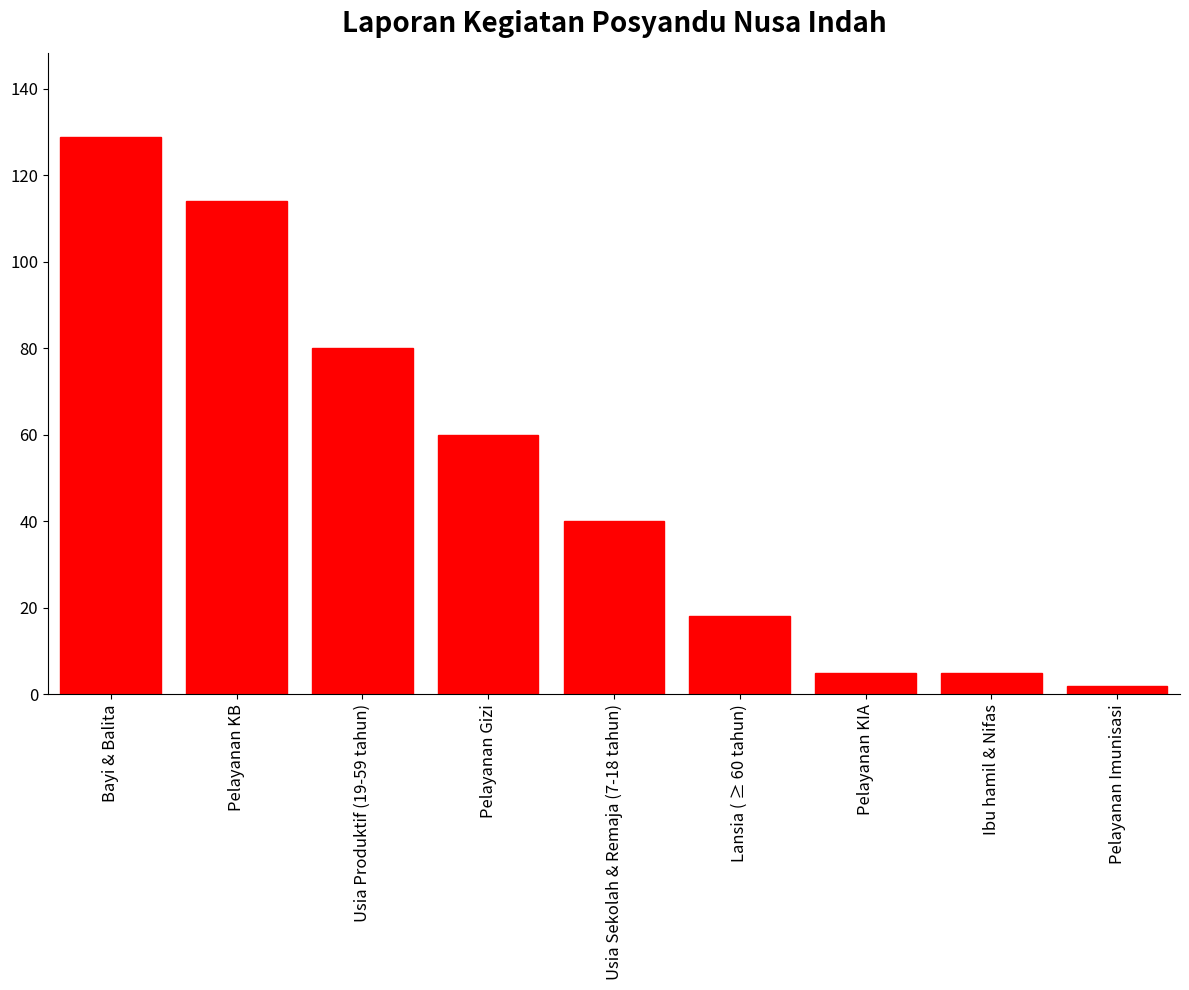

What is the label of the 1st bar from the left?

Bayi & Balita